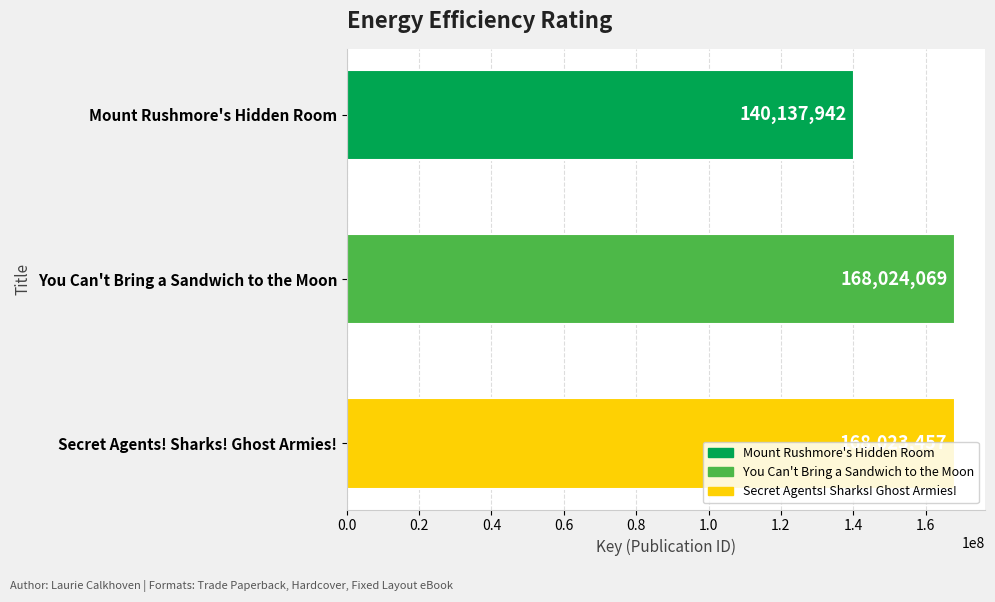

What is the smallest value displayed?

140137942